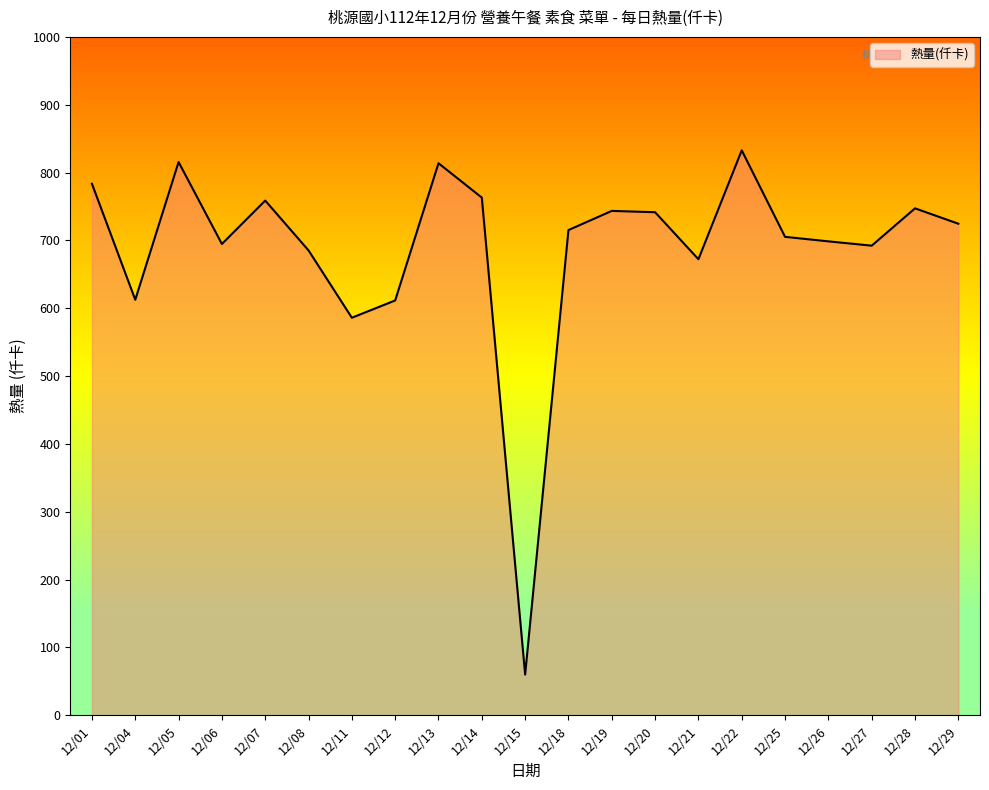

Is it true that the value at 12/25 is 1142.5?

False